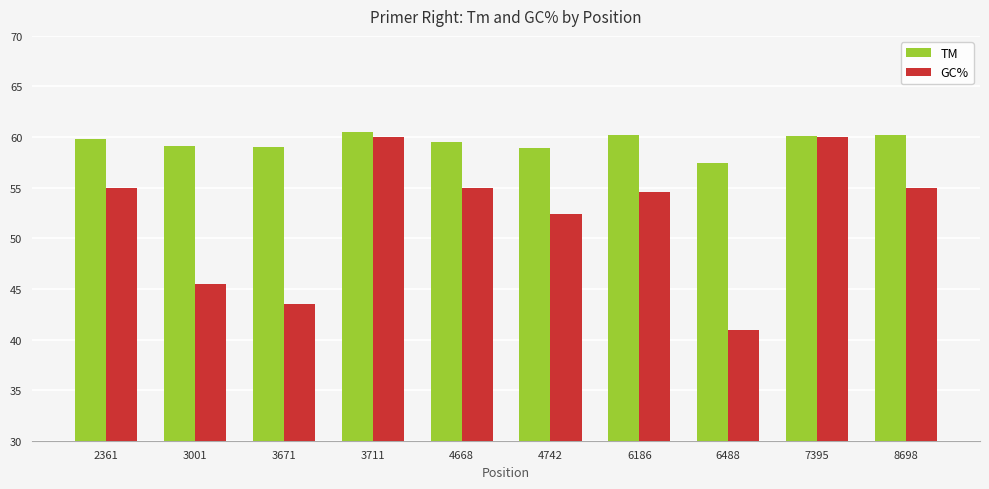

Count the number of categories in the chart.

10